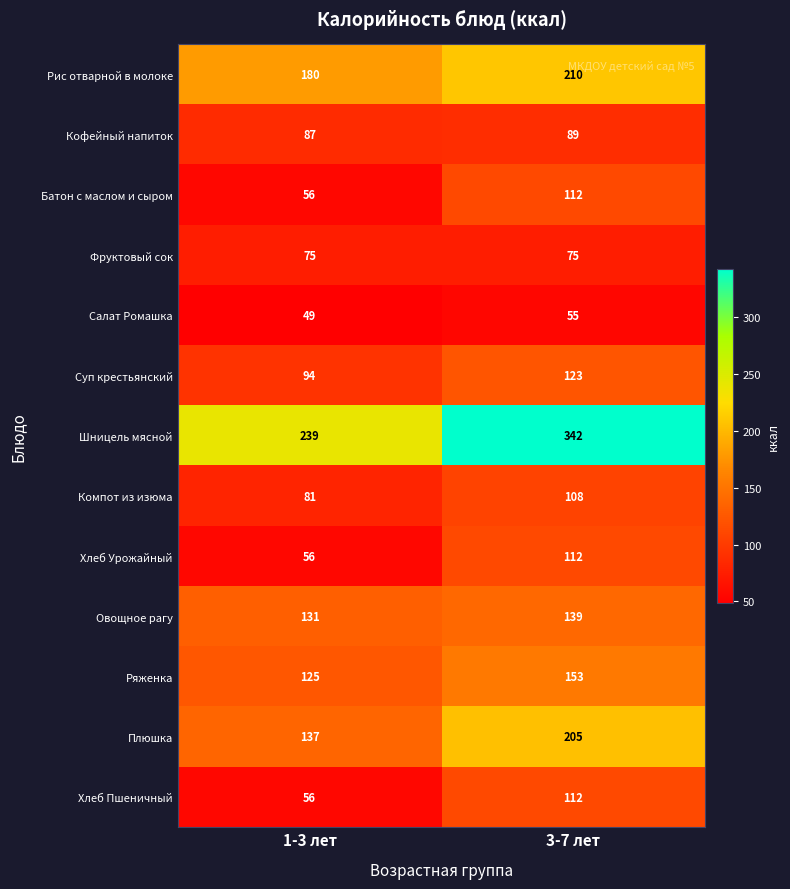

Read the Батон с маслом и сыром value at 3-7 лет.

112